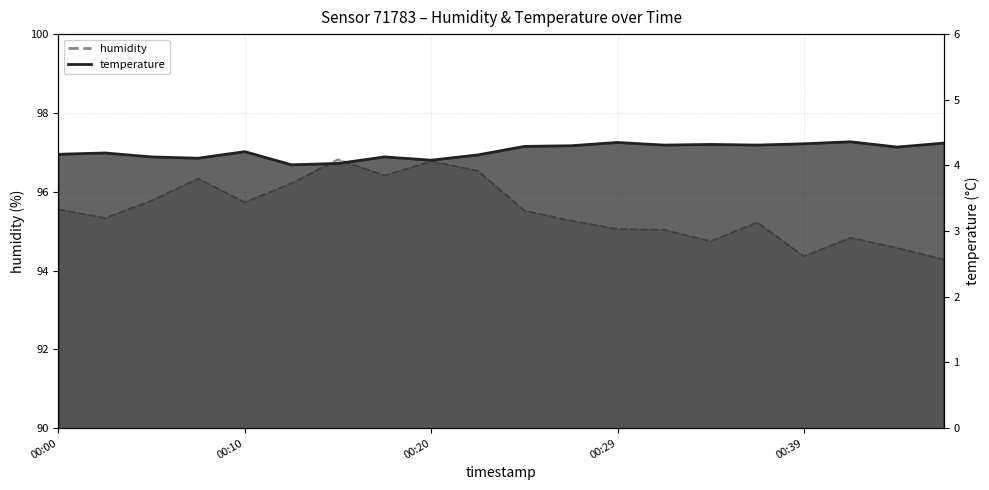

Which series has the largest total across all categories?

humidity